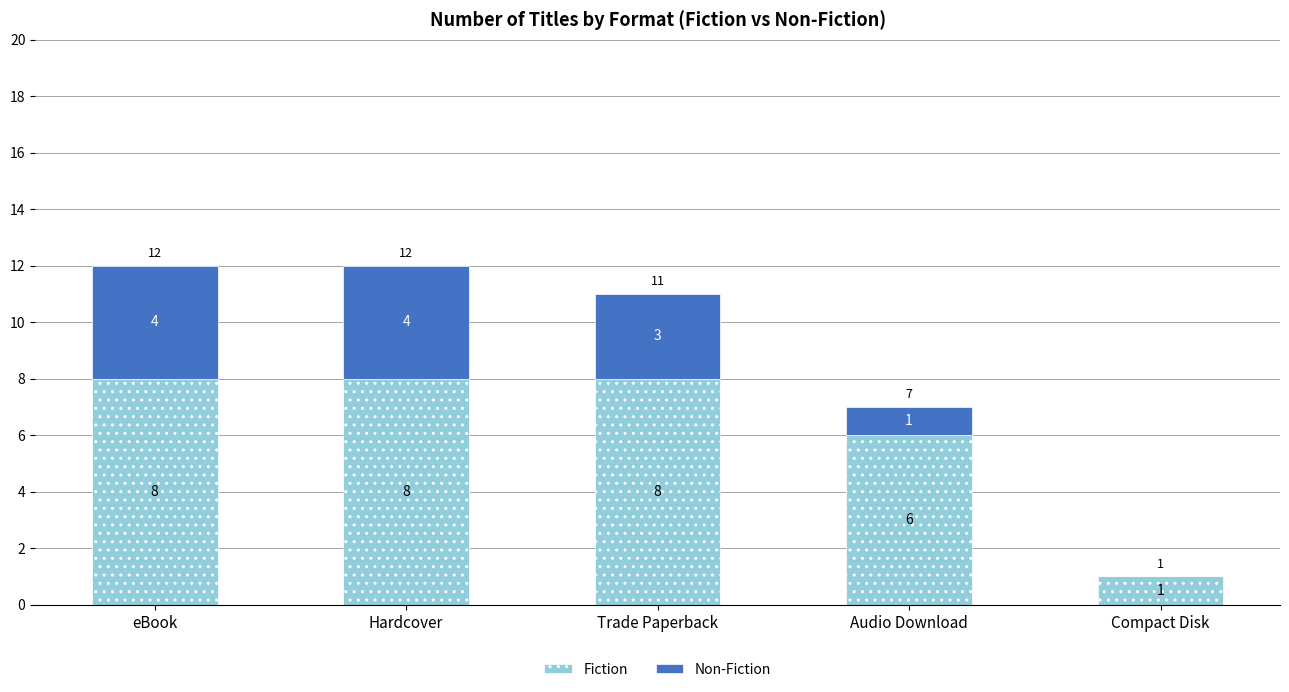

What is the approximate value of Fiction at Audio Download?

6